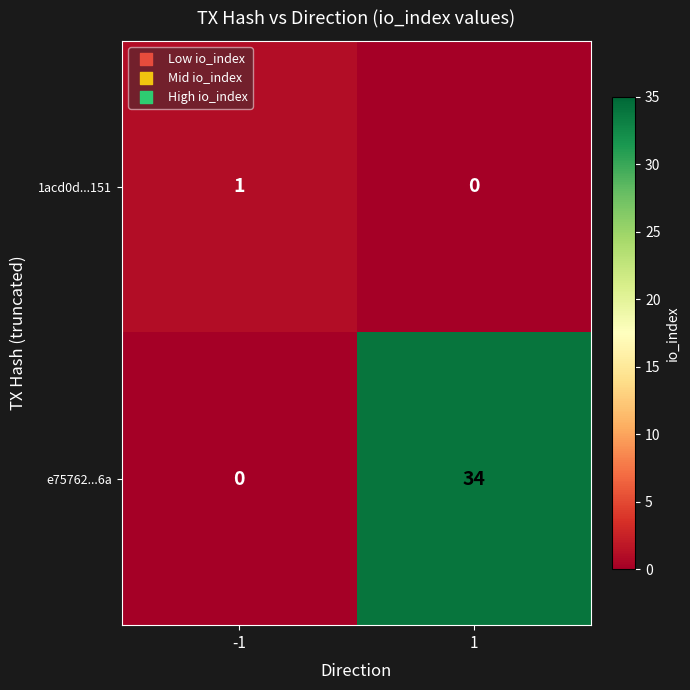

The e75762...6a series shows 34 at 1. True or false?

True